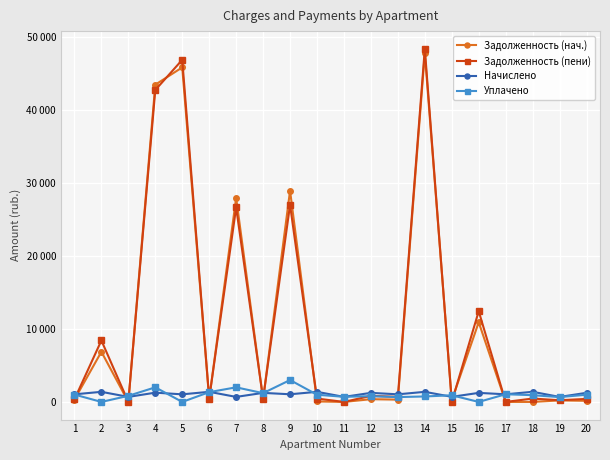

Which series changed the most between 17 and 20?

Задолженность (пени)